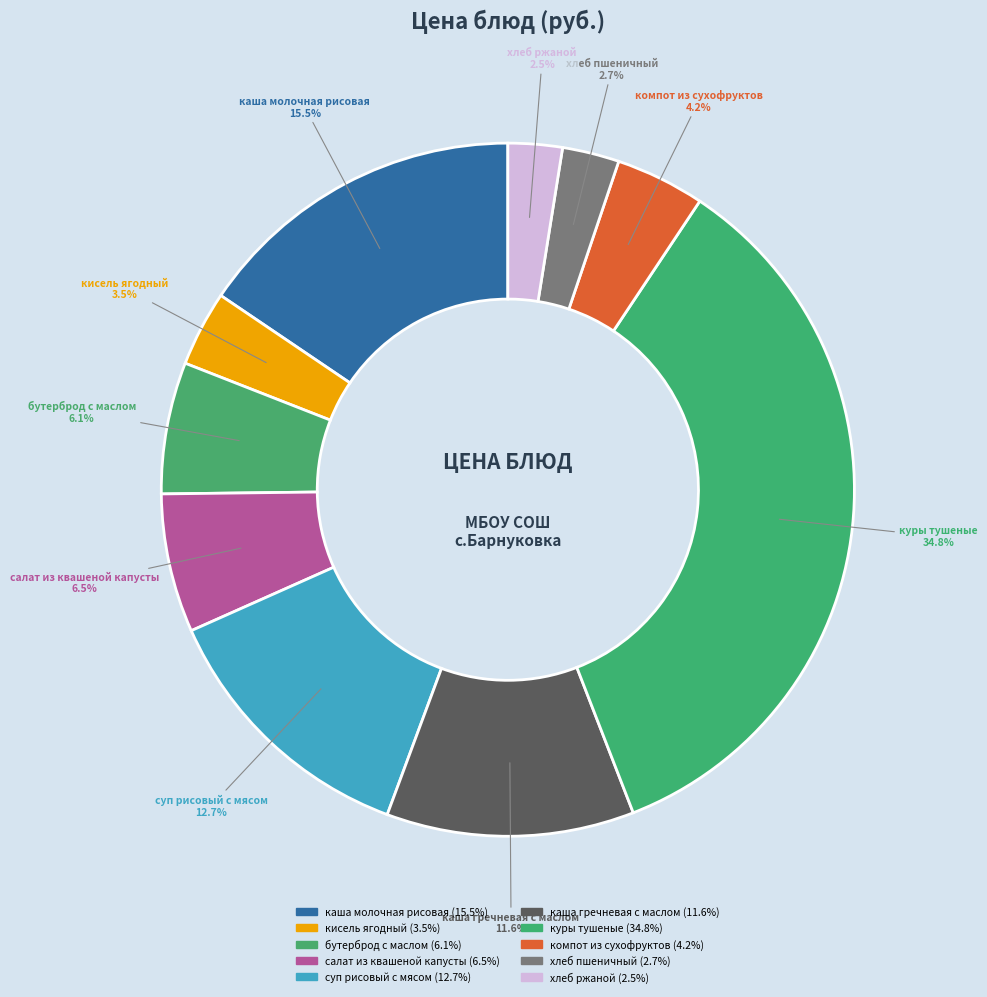

Count the number of slices in the pie.

10